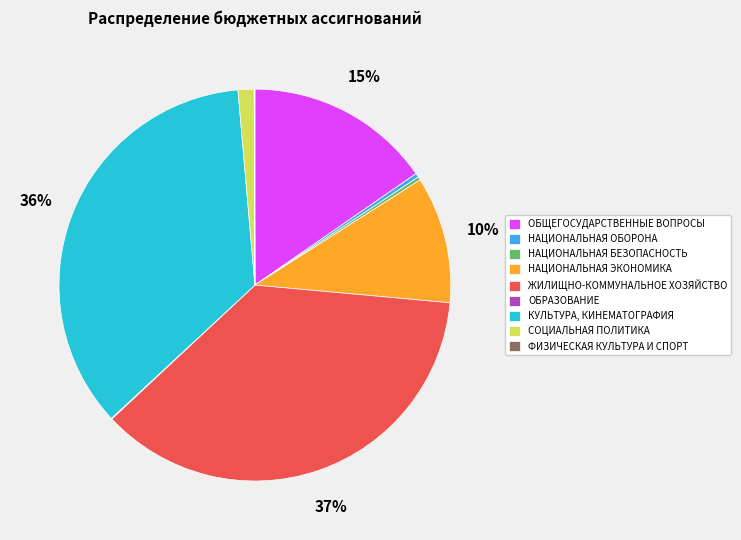

Which has a higher value, СОЦИАЛЬНАЯ ПОЛИТИКА or ОБЩЕГОСУДАРСТВЕННЫЕ ВОПРОСЫ?

ОБЩЕГОСУДАРСТВЕННЫЕ ВОПРОСЫ